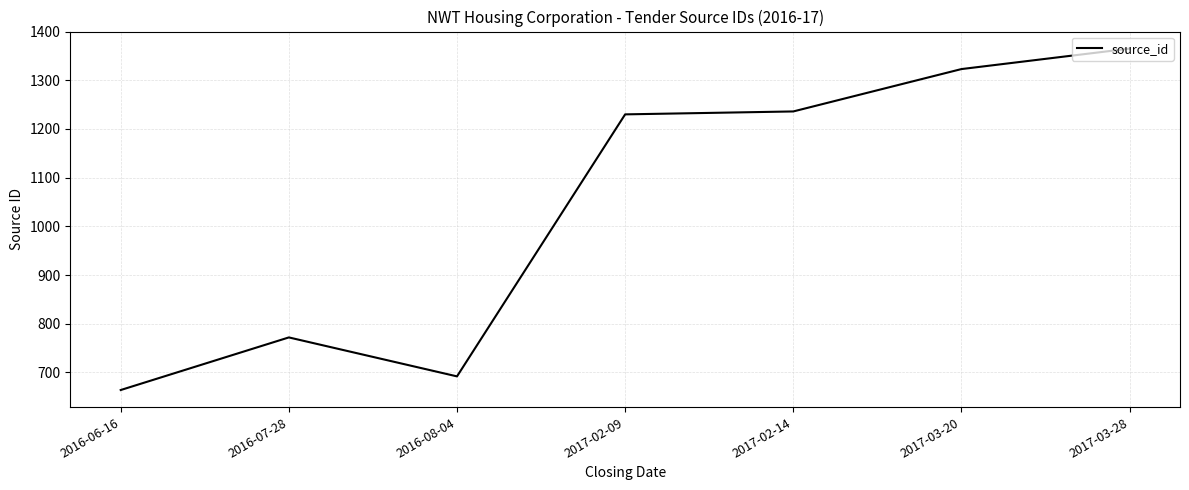

At which category does the data reach its first local valley?

2016-08-04